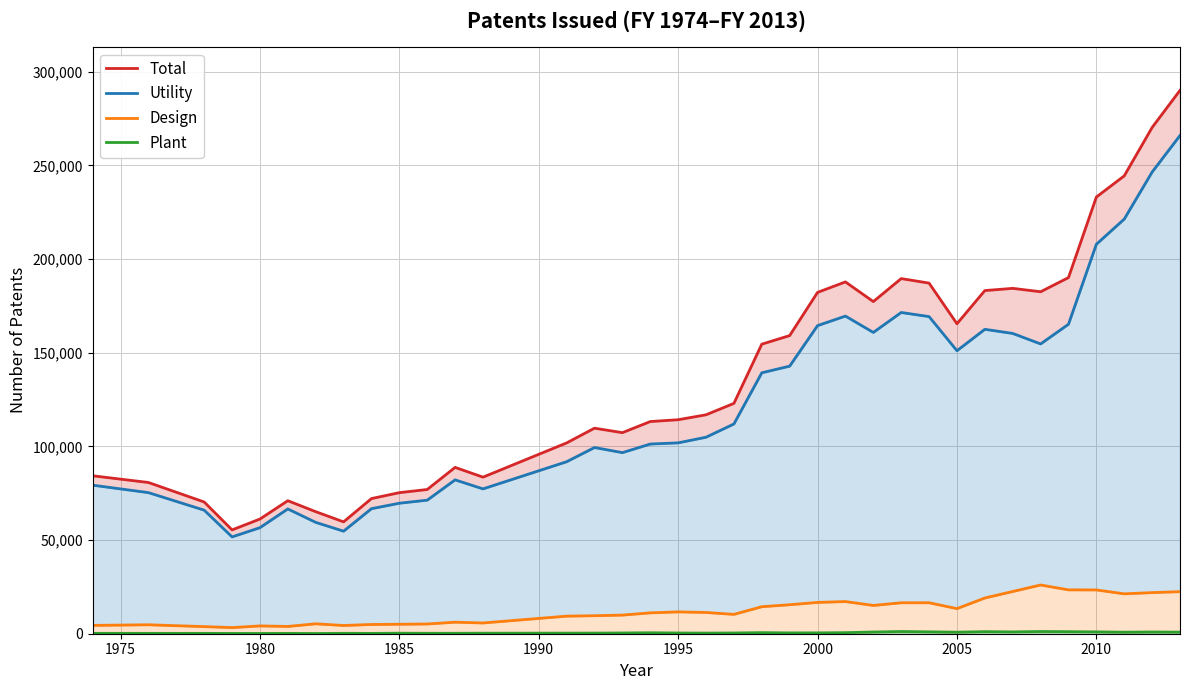

What is the value of the Plant point at the 11th from the left?

227